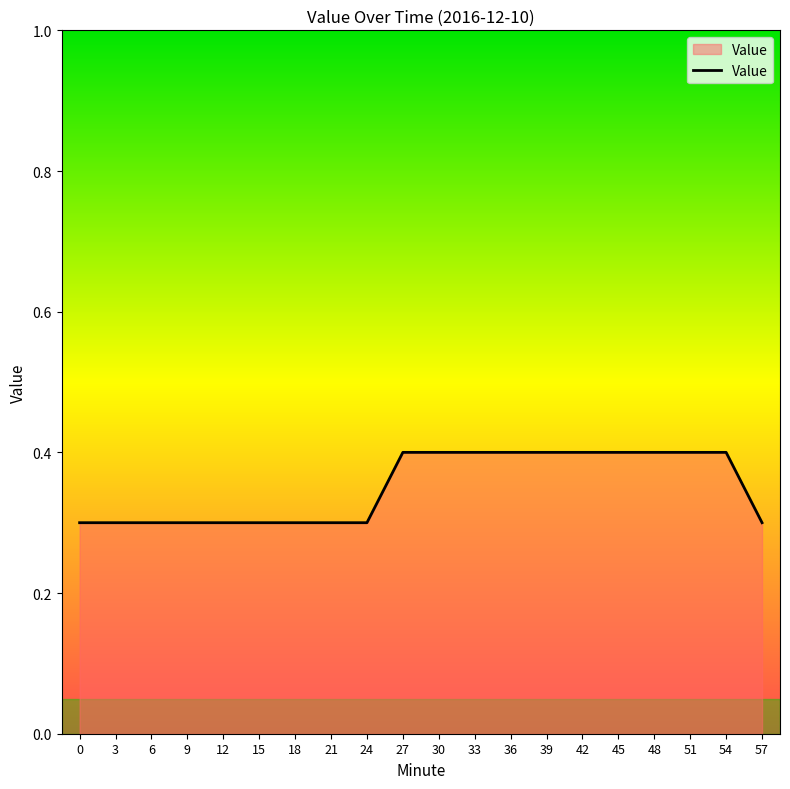

True or false: the data shows 0.1 at 0.

False